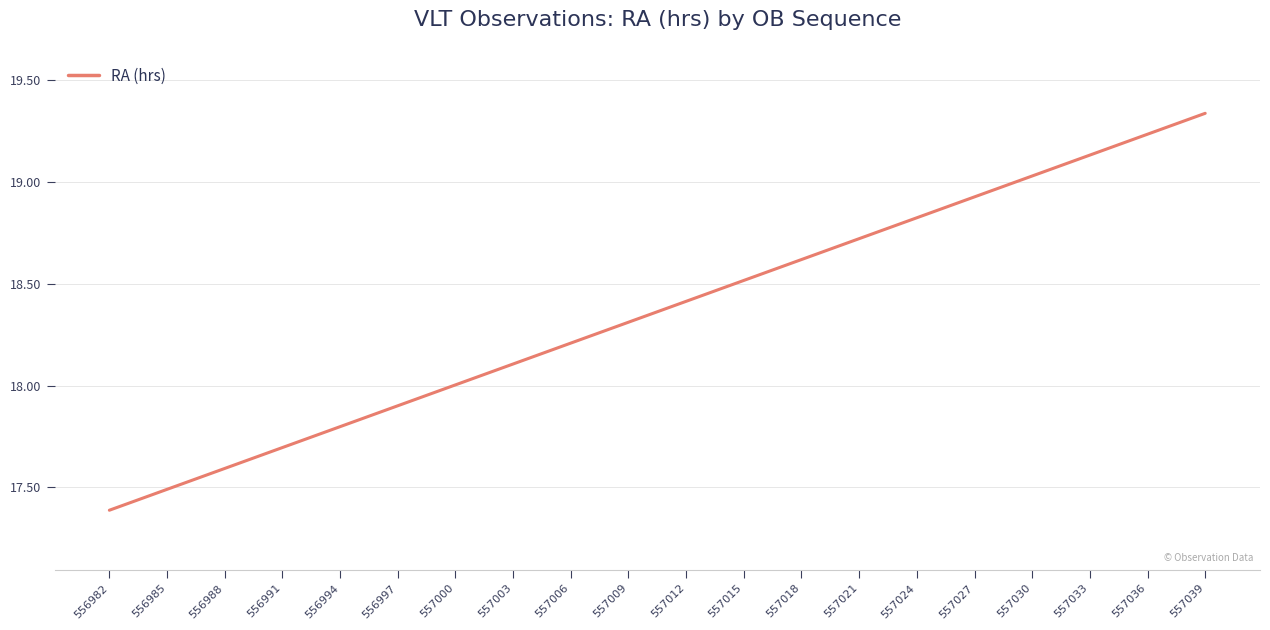

Between 557018 and 557039, which is larger?

557039